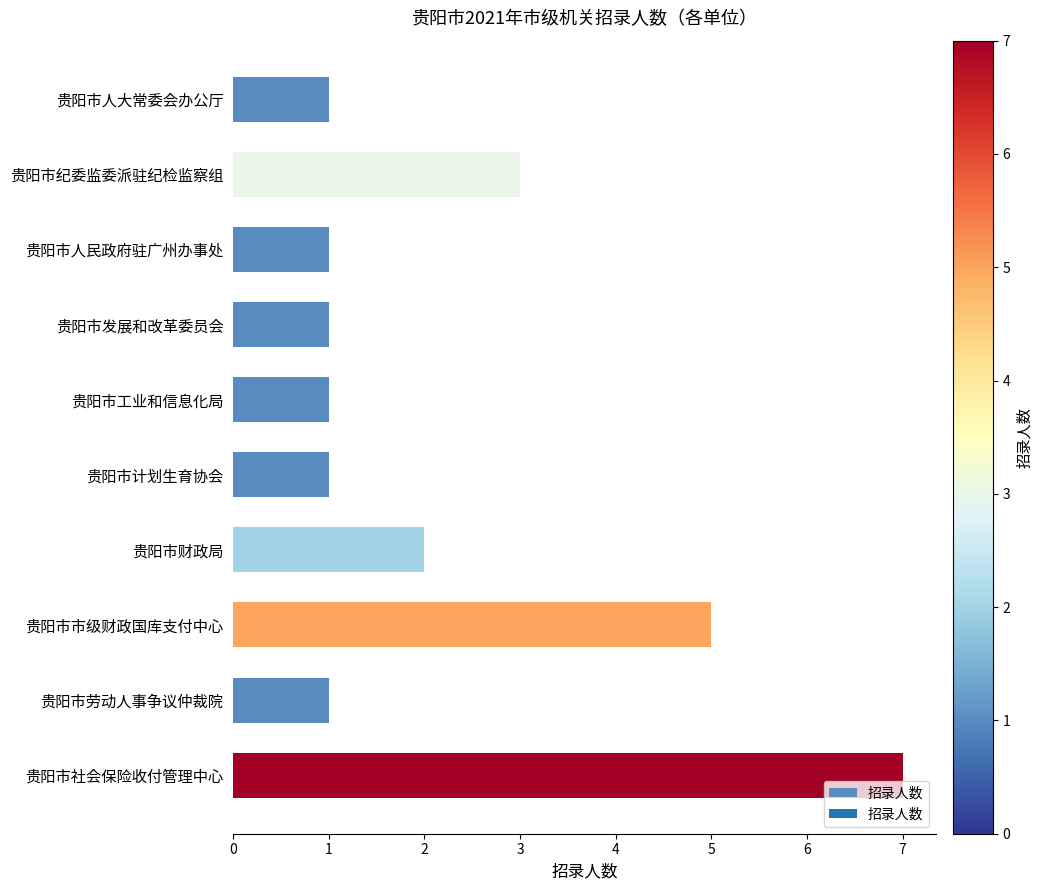

Count the number of data series in this chart.

1